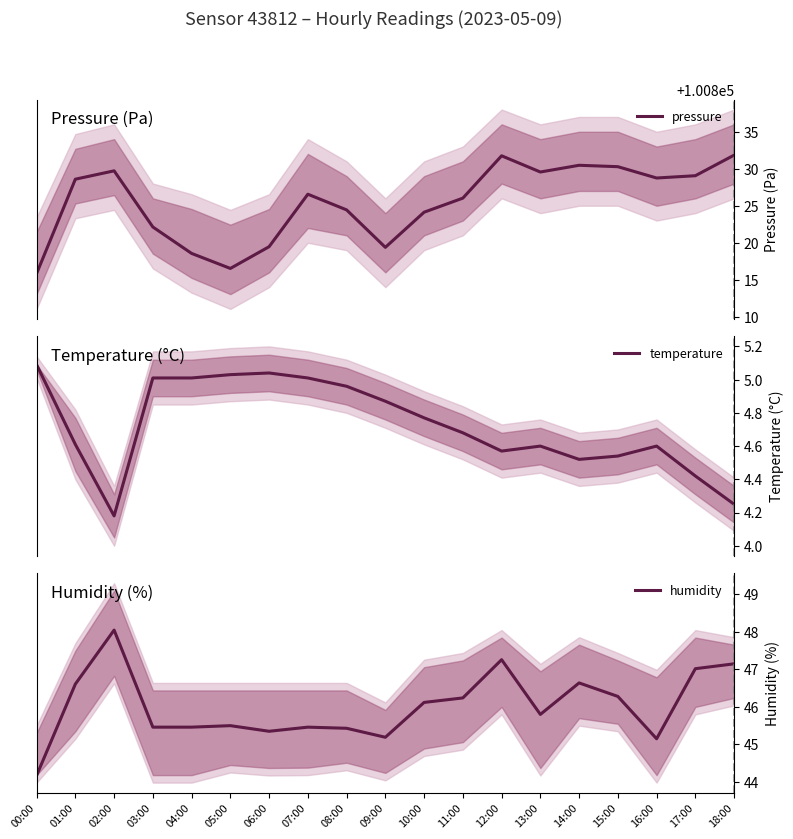

At which label is temperature closest to 4?

02:00